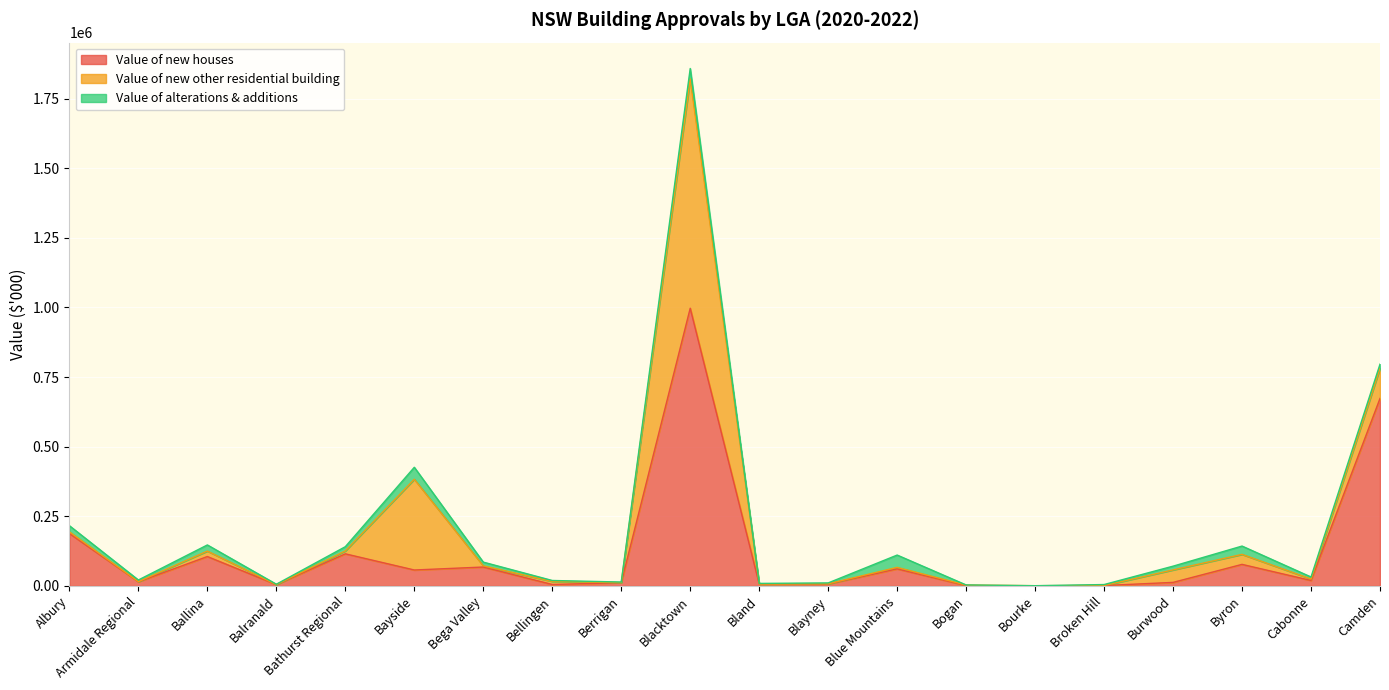

How many data points does each series have?

20